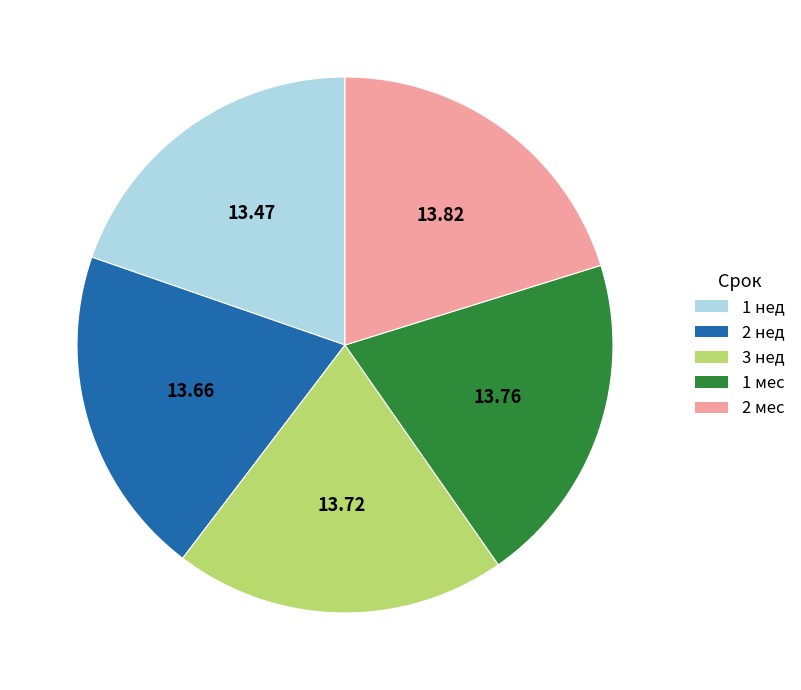

What is the ratio of the value at 3 нед to the value at 1 нед?

1.0